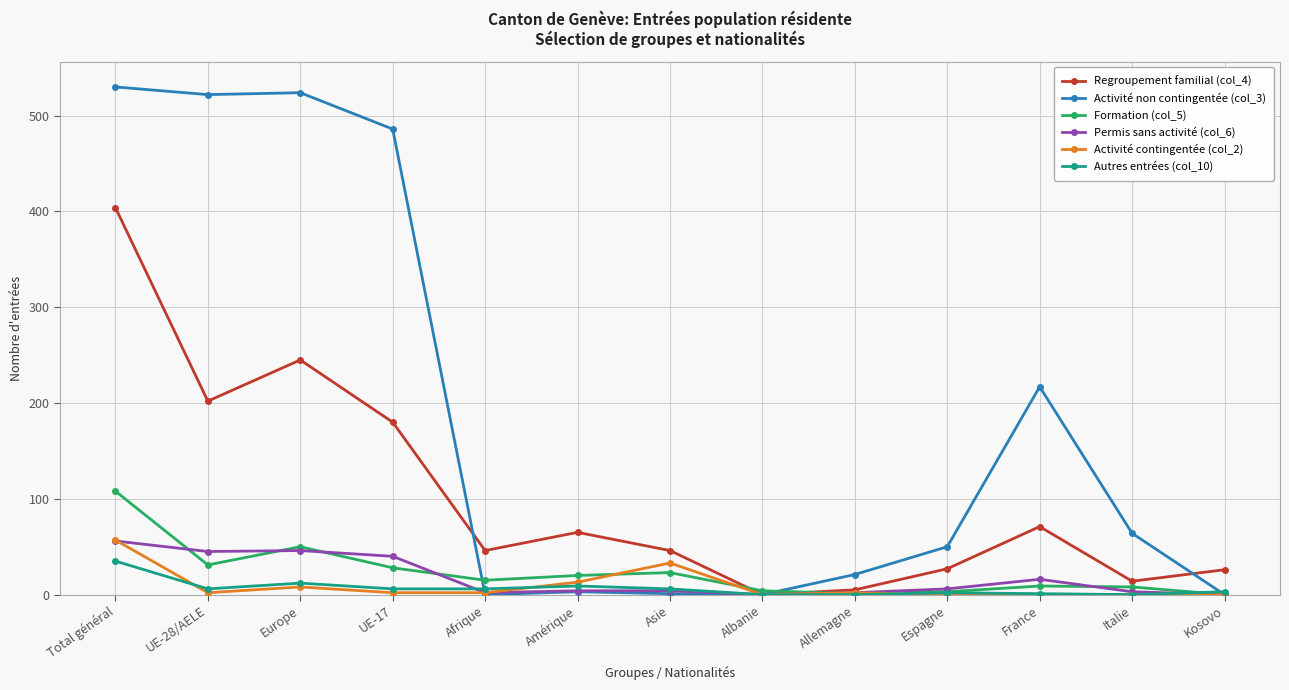

What is the label of the 12th point from the left?

Italie